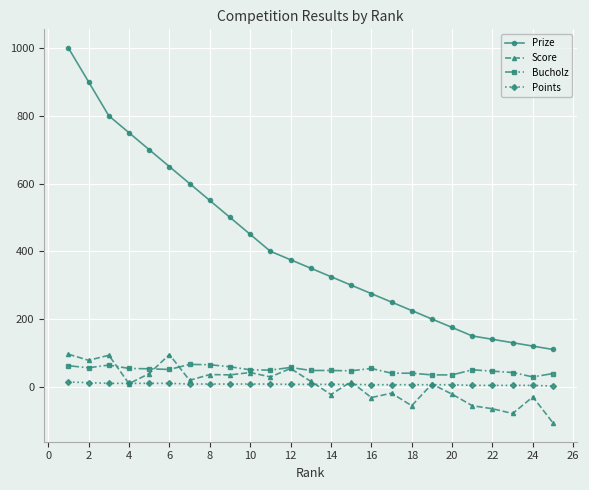

How many categories are shown in the chart?

25